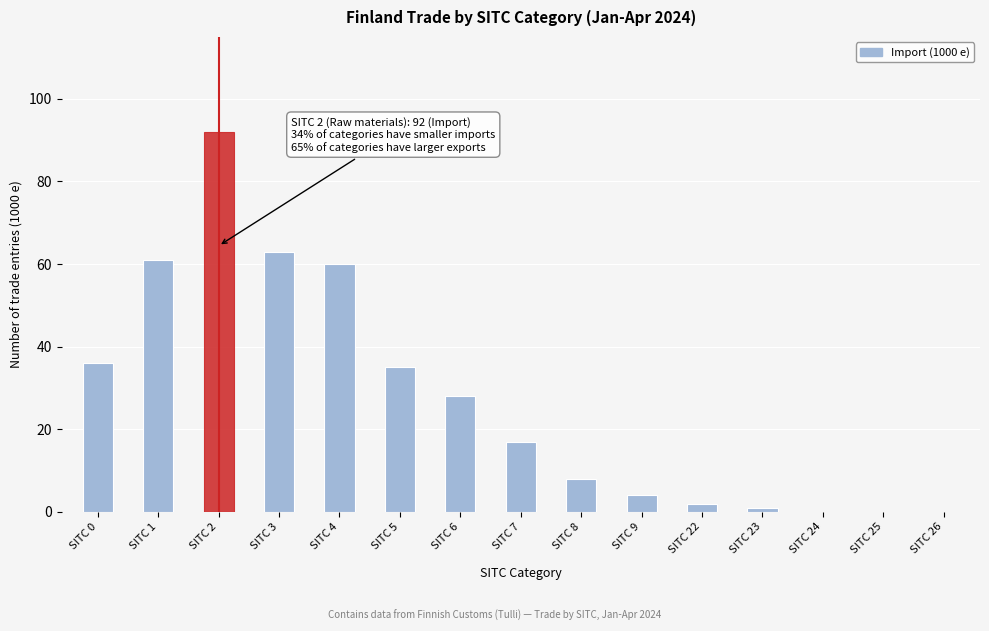

Reading left to right, what are all the values shown in this chart?

SITC 0=36	SITC 1=61	SITC 2=92	SITC 3=63	SITC 4=60	SITC 5=35	SITC 6=28	SITC 7=17	SITC 8=8	SITC 9=4	SITC 22=2	SITC 23=1	SITC 24=0	SITC 25=0	SITC 26=0